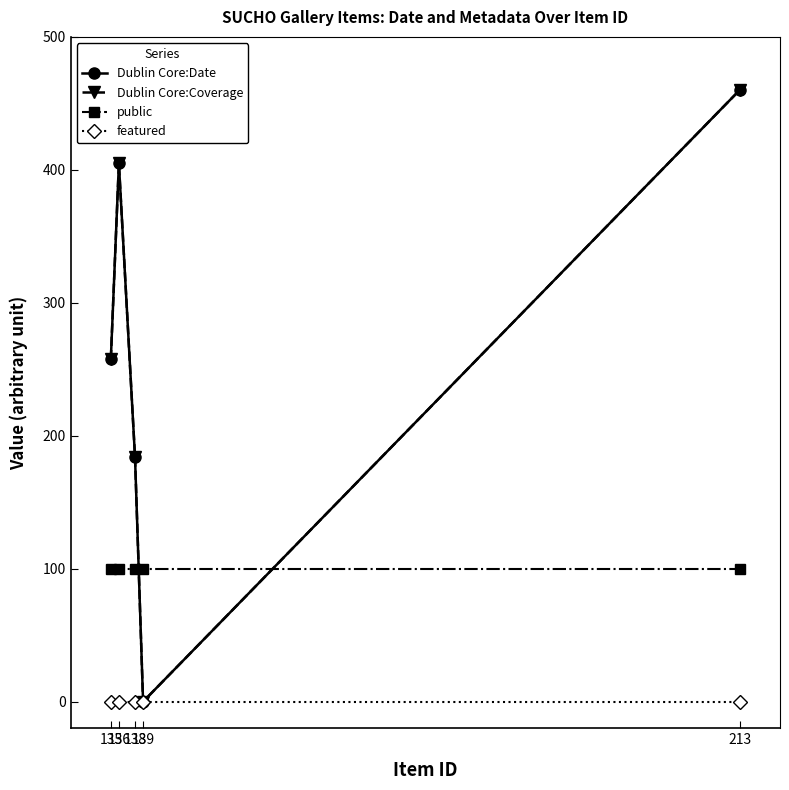

Reading left to right, what are all the values shown in this chart?

Dublin Core:Date: 135=257.6	136=404.8	138=184.0	139=0.0	213=460.0
Dublin Core:Coverage: 135=257.6	136=404.8	138=184.0	139=0.0	213=460.0
public: 135=100.0	136=100.0	138=100.0	139=100.0	213=100.0
featured: 135=0.0	136=0.0	138=0.0	139=0.0	213=0.0